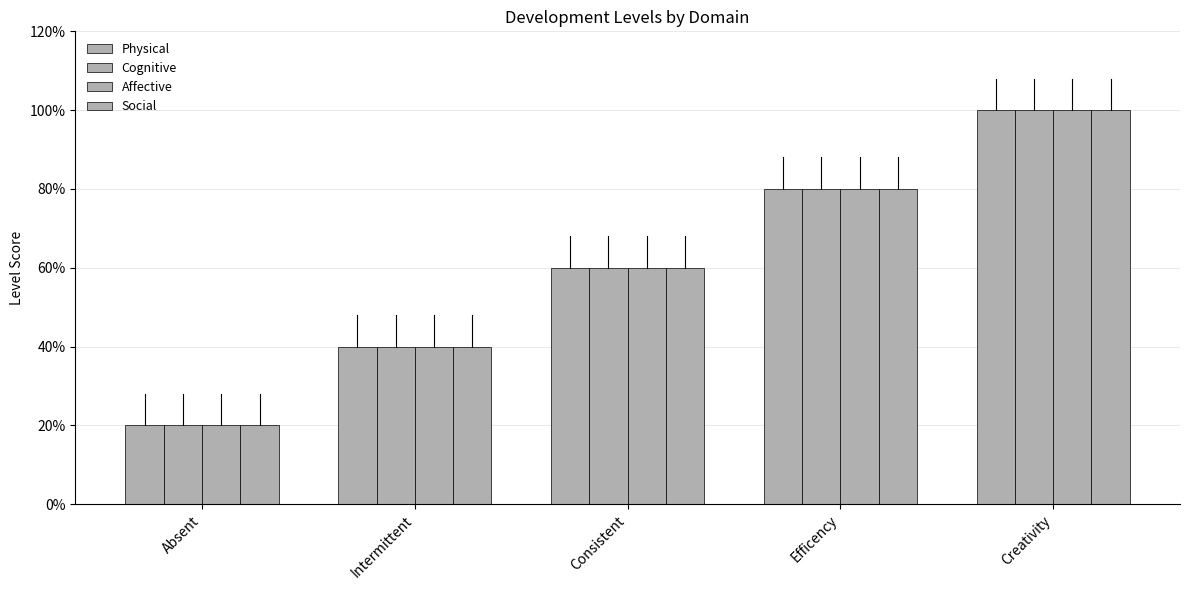

What is the difference between the maximum and second lowest values in the Physical series?

3